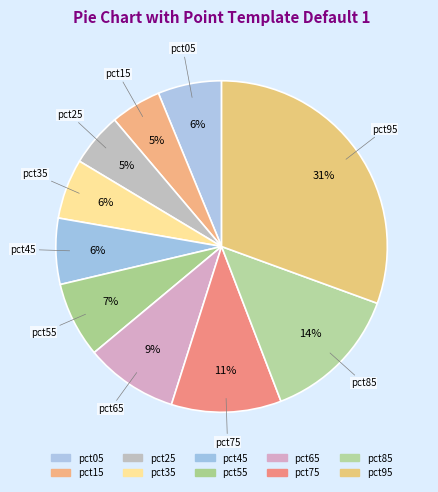

To the nearest percent, what is the combined percentage of pct75 and pct05?

17%